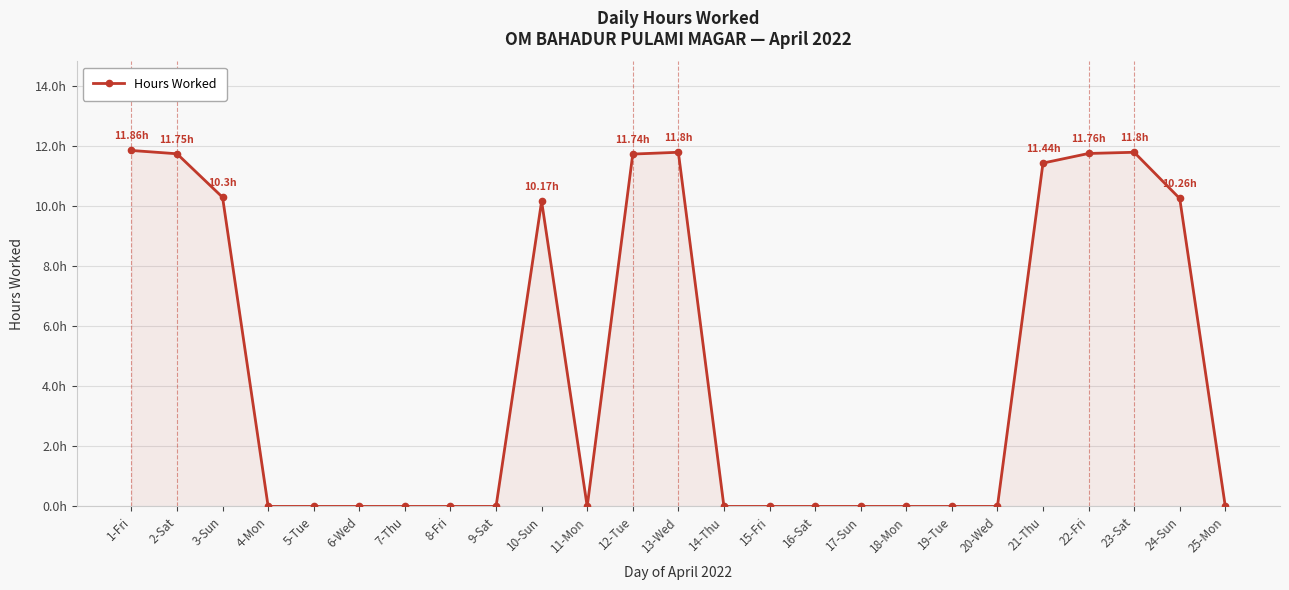

What is the change in value from 12-Tue to 25-Mon?

-11.7